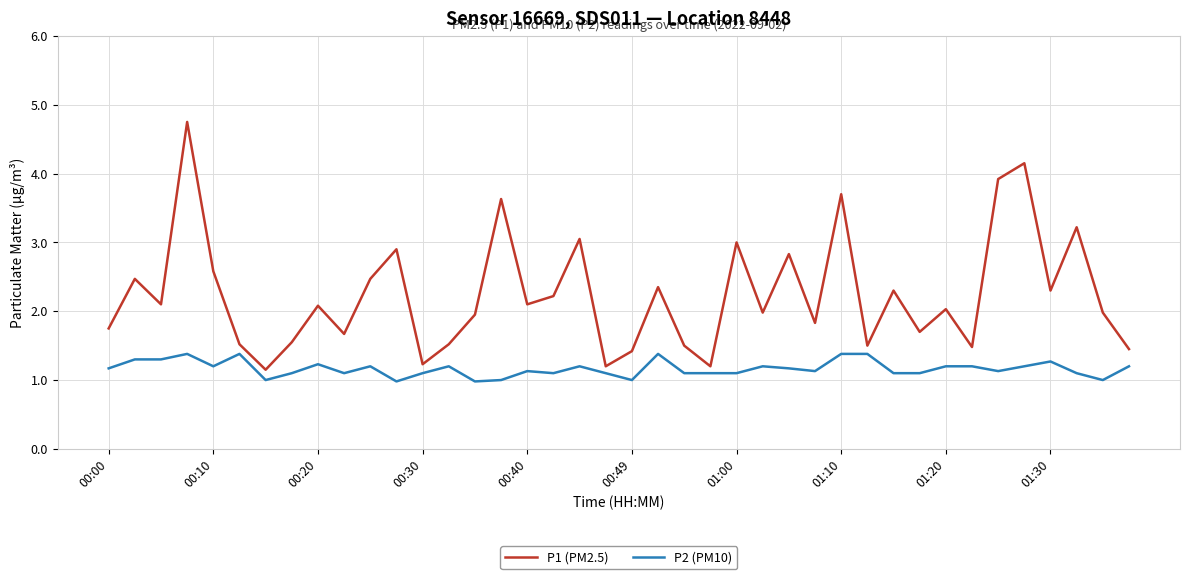

Which series has the widest spread of values?

P1 (PM2.5)